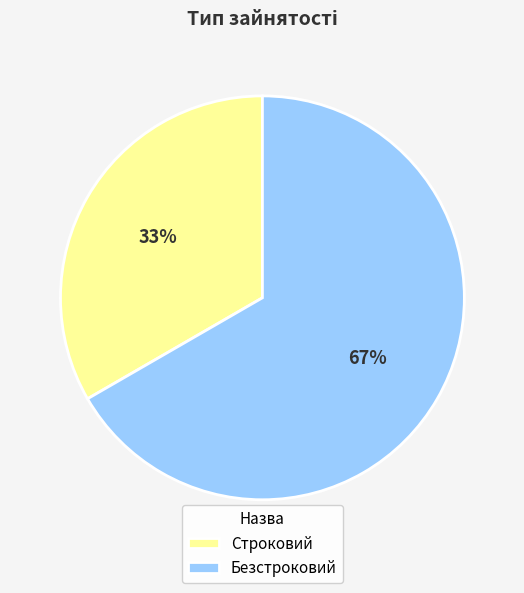

What is the largest slice in the pie chart?

Безстроковий